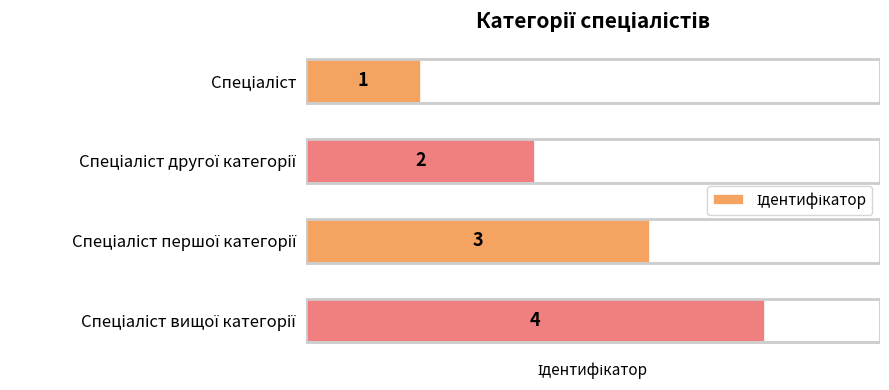

How many values are between 2 and 4?

3